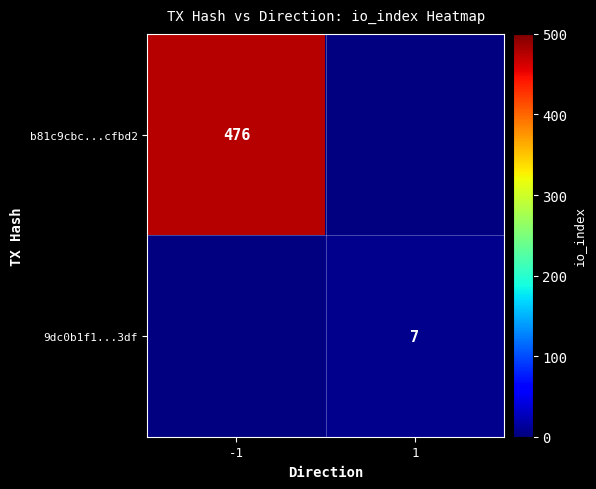

The b81c9cbc...cfbd2 series shows 829 at -1. True or false?

False